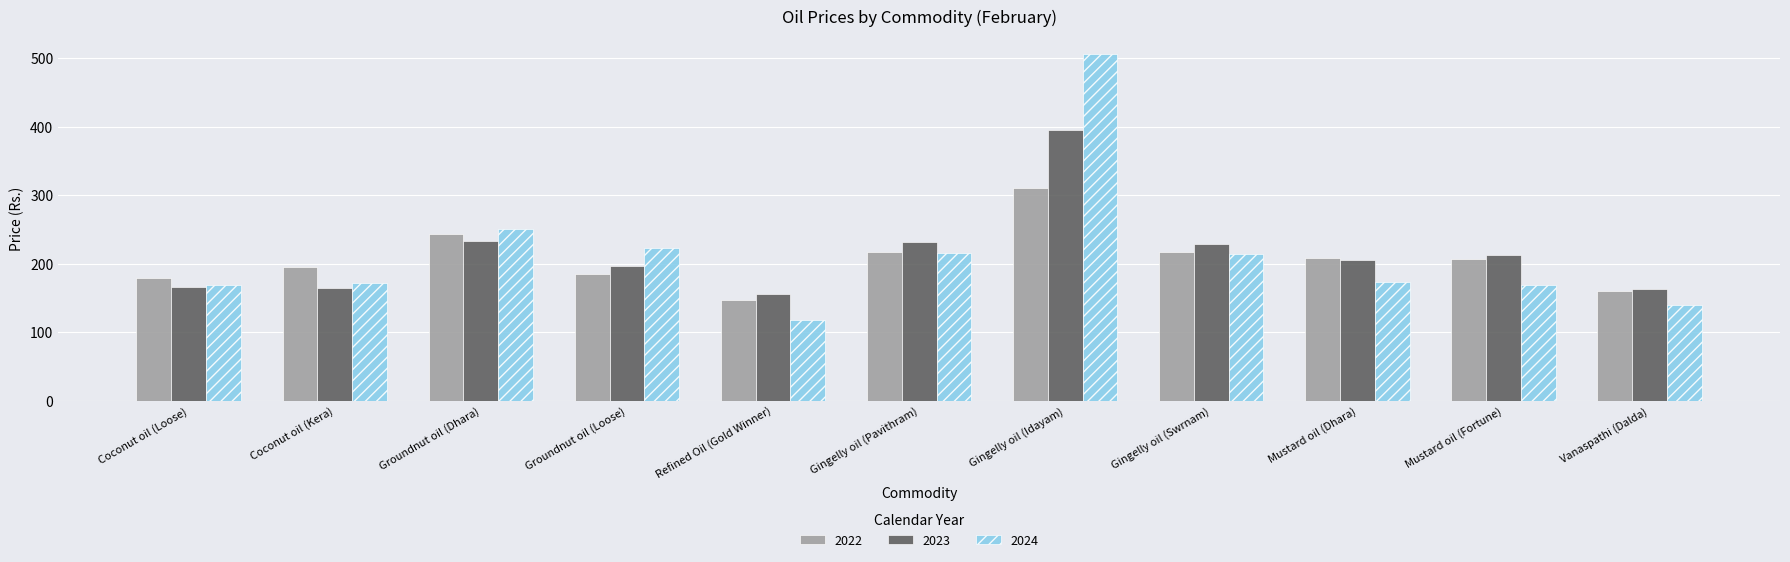

At which category is the sum across all series the highest?

Gingelly oil (Idayam)